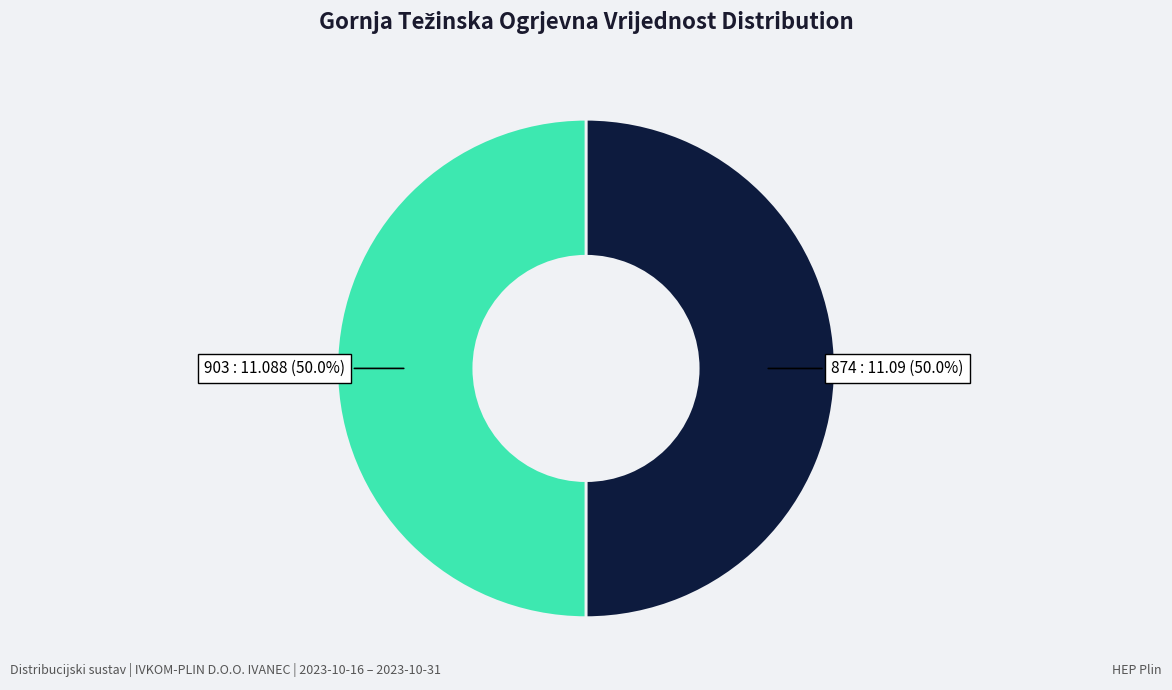

How many segments does this pie chart have?

2